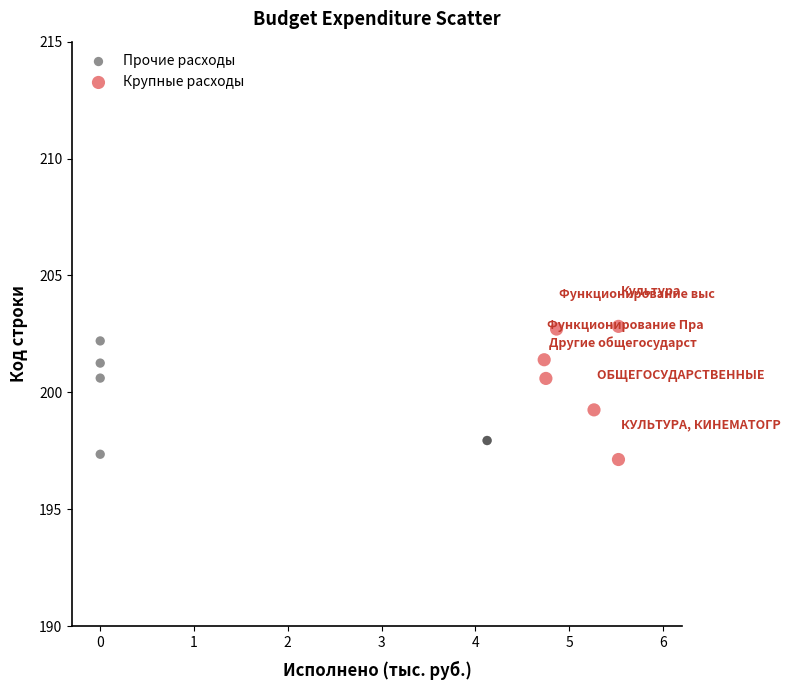

Which series has the largest Y range (max minus min)?

Крупные расходы